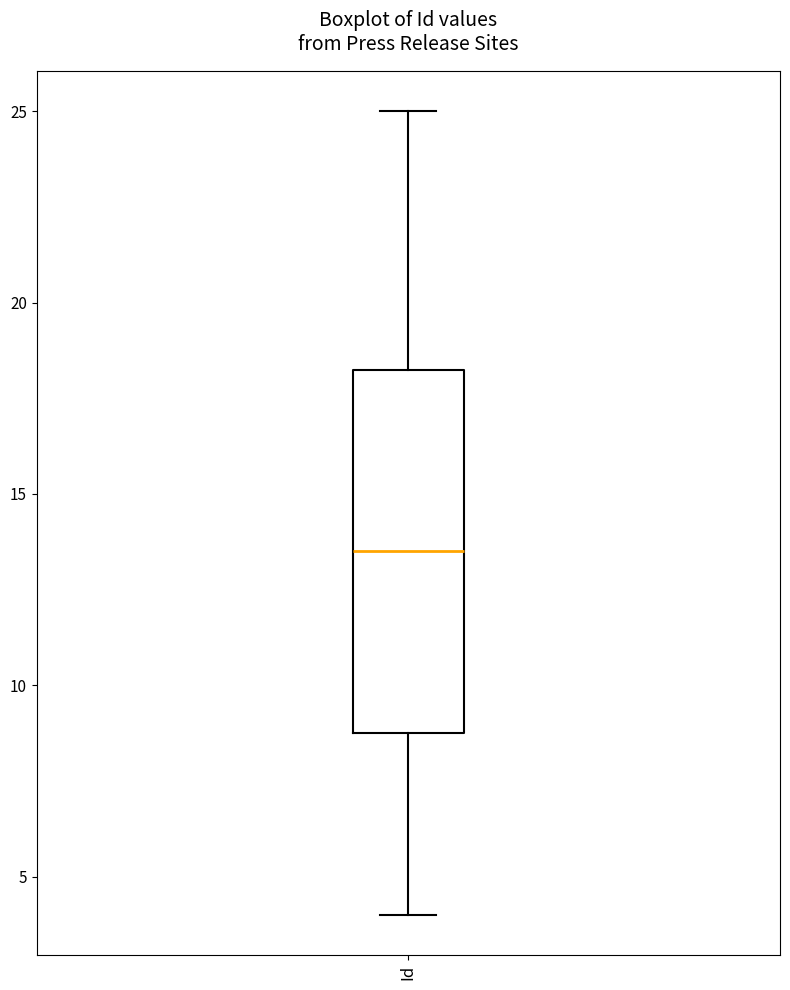

Where is the upper edge of the box for Id on the y-axis? The values are not printed on the chart, so give them approximately, as read against the axis.

18.5